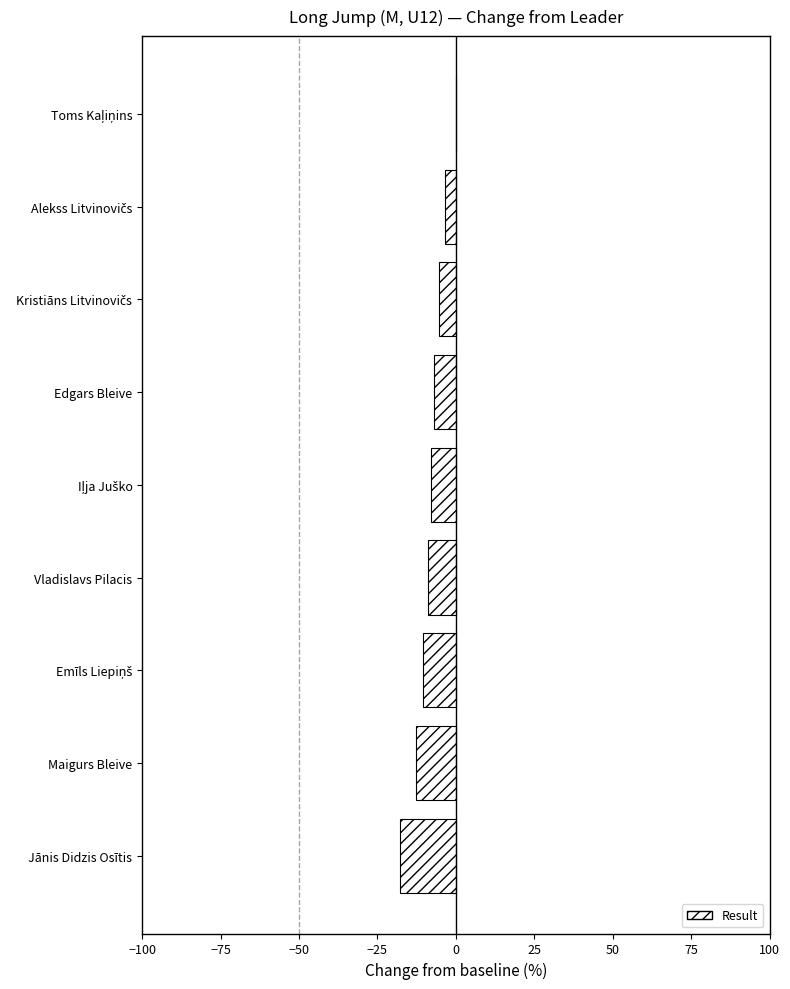

The chart shows a value of -12.7 at Maigurs Bleive. True or false?

True